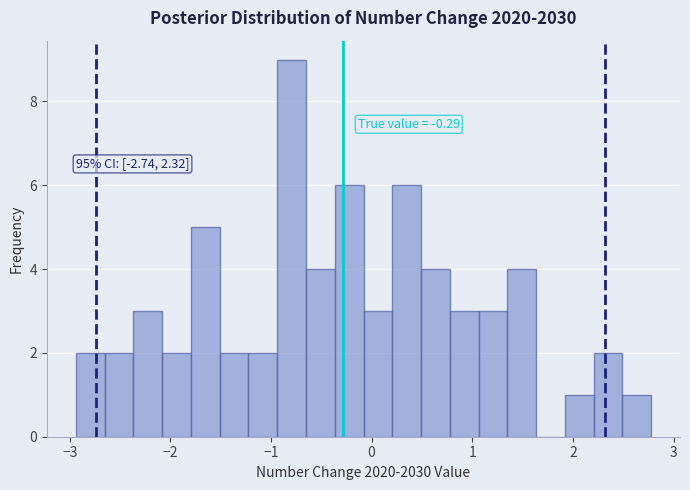

Read against the x-axis, roughly where is the centre of the tallest bar?

-0.8